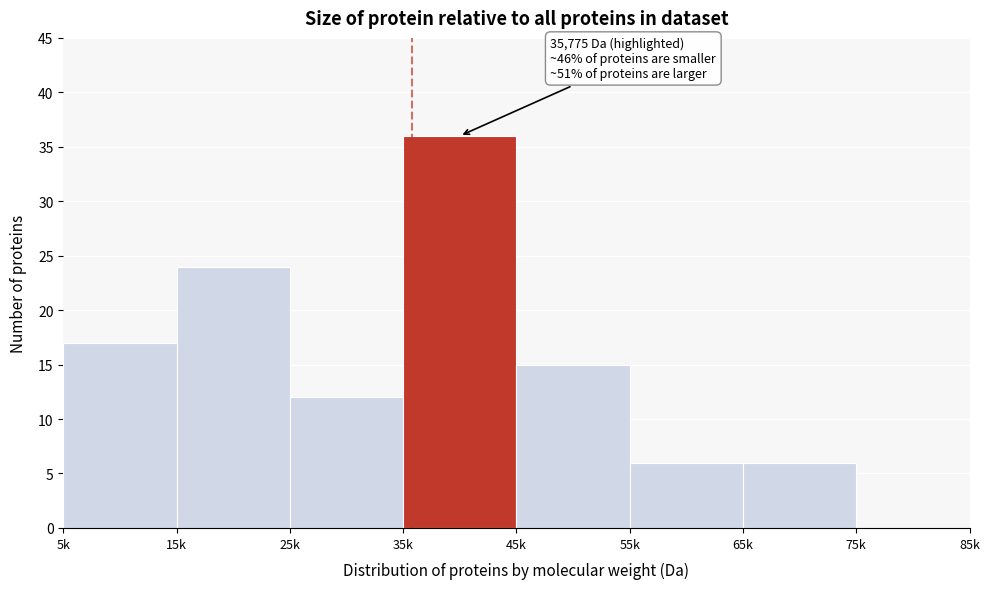

Reading left to right, transcribe all the data shown in this chart.

5k=17	15k=24	25k=12	35k=36	45k=15	55k=6	65k=6	75k=0